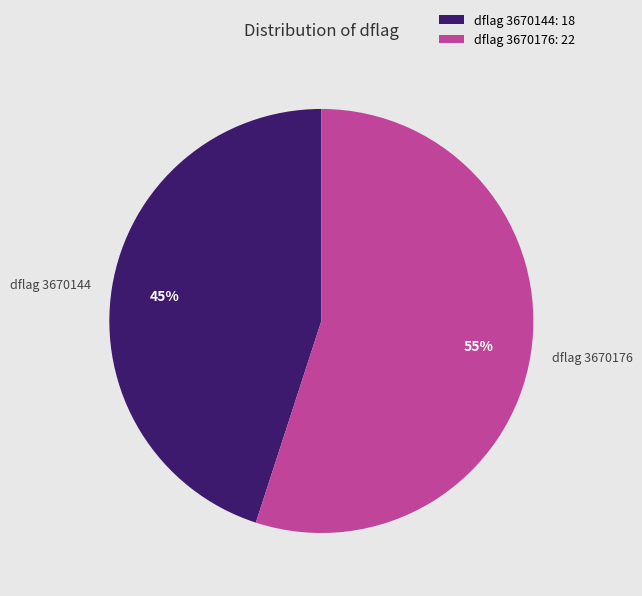

Does dflag 3670176 represent more than half of the total?

Yes